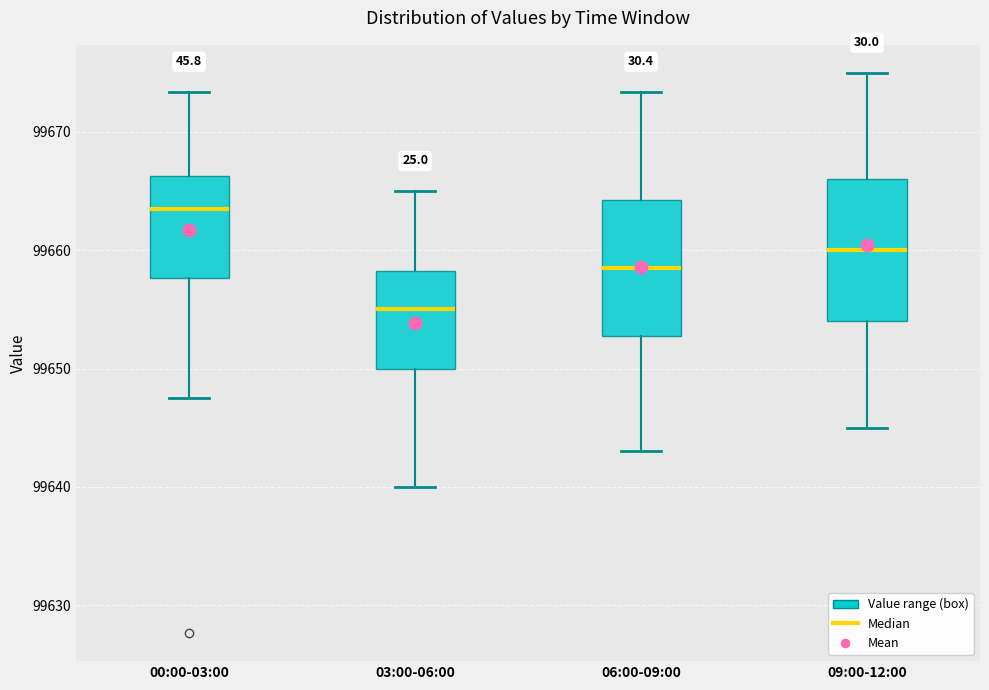

Reading left to right, read every box against the y-axis: the position of its median line, the range the box covers, and the ends of its whiskers. The values are not printed on the chart, so give them approximately, as read against the axis.

00:00-03:00: median 99663, box 99658 to 99666, whiskers 99648 to 99673
03:00-06:00: median 99655, box 99650 to 99658, whiskers 99640 to 99665
06:00-09:00: median 99659, box 99653 to 99664, whiskers 99643 to 99673
09:00-12:00: median 99660, box 99654 to 99666, whiskers 99645 to 99675